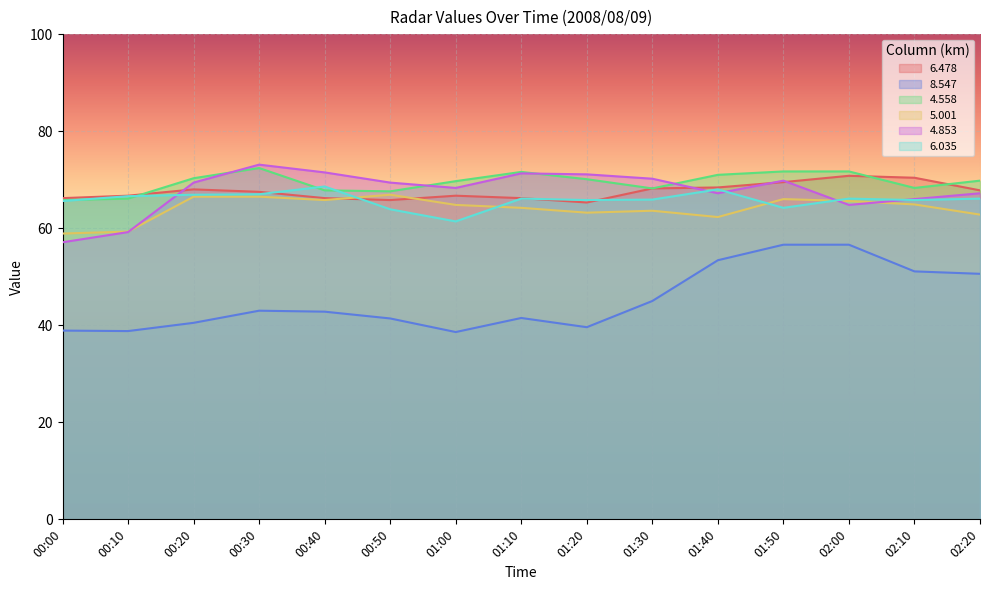

The value of   6.478 at 02:10 is 106.1. True or false?

False